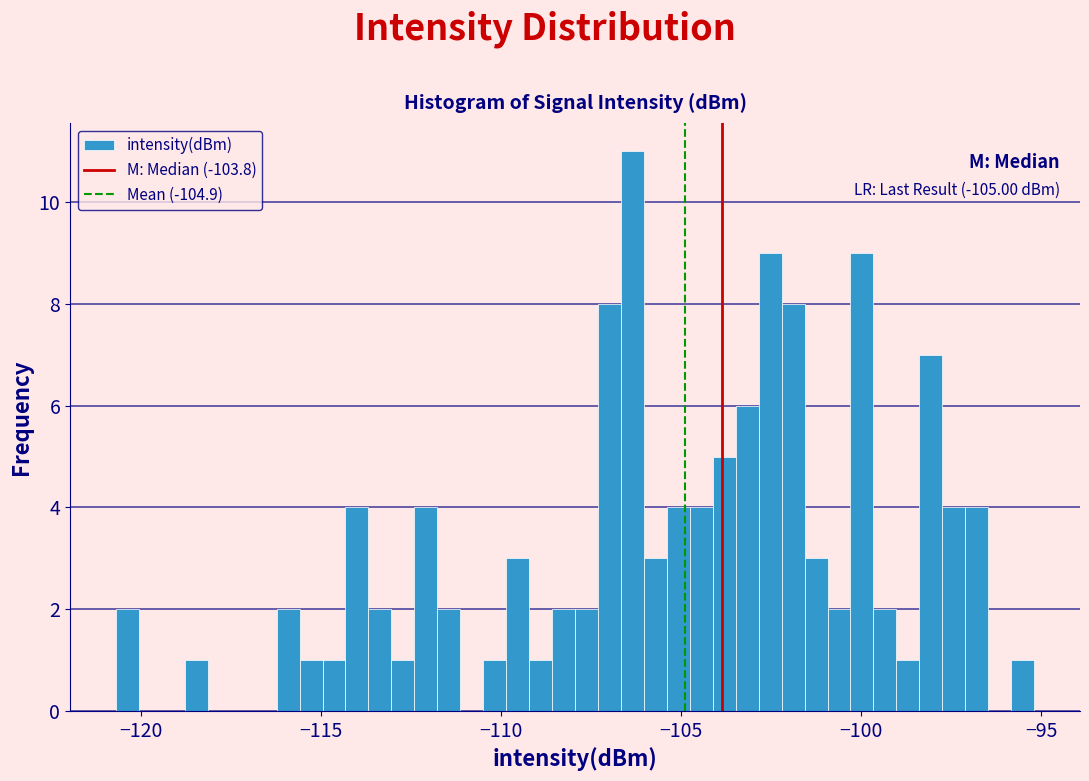

Around what value on the x-axis is the tallest bar? Give the approximate position of its centre, as read against the axis.

-106.5